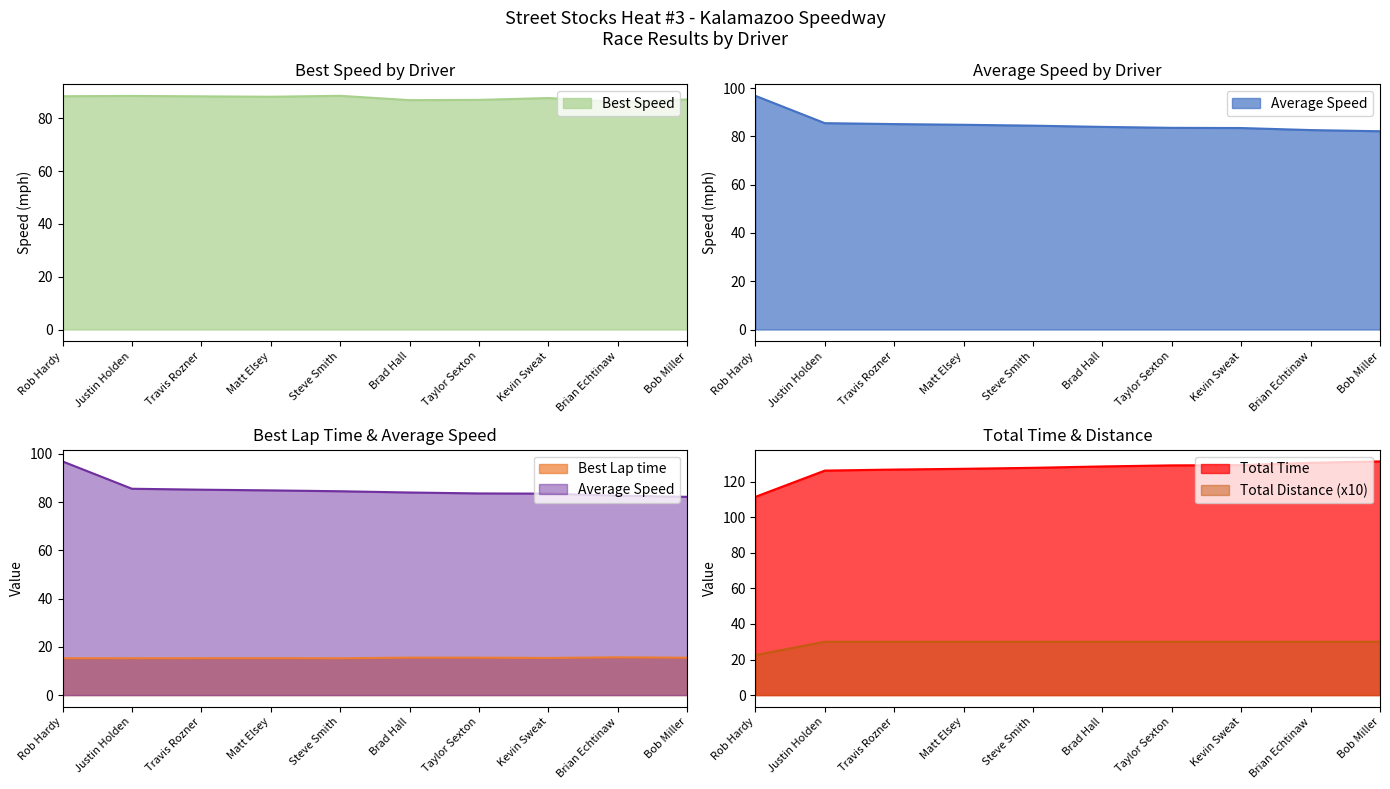

How many times do Best Speed and Average Speed cross each other?

1